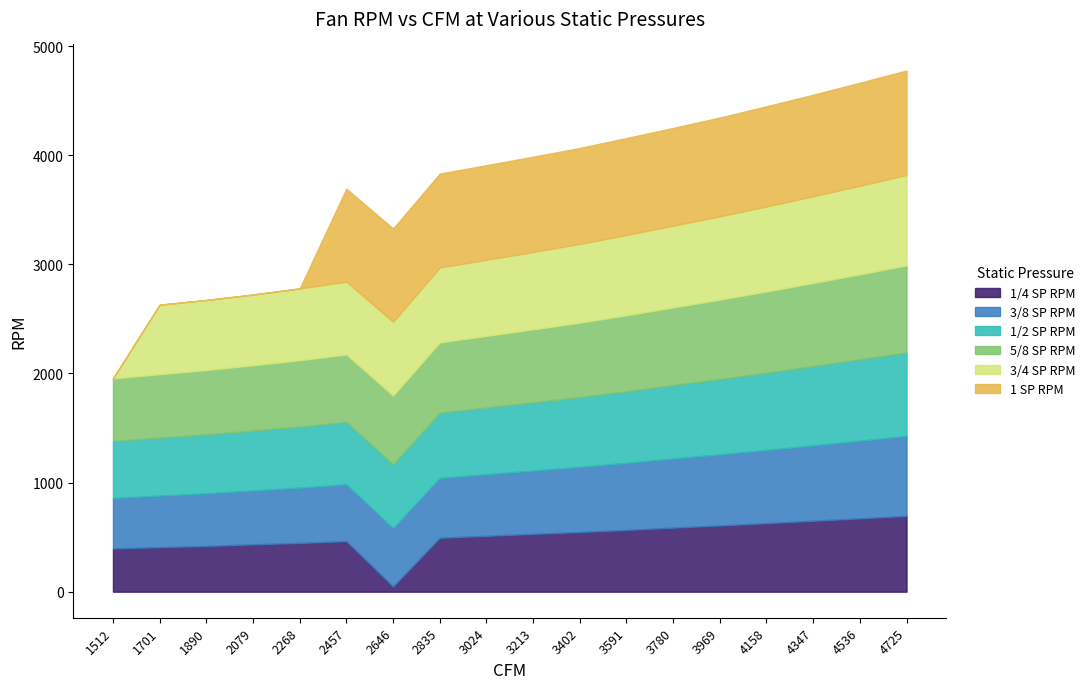

Rank the categories by 3/4 SP RPM value from highest to lowest.

4725, 4536, 4347, 4158, 3969, 3780, 3591, 3402, 3213, 3024, 2835, 2646, 2457, 2268, 2079, 1890, 1701, 1512